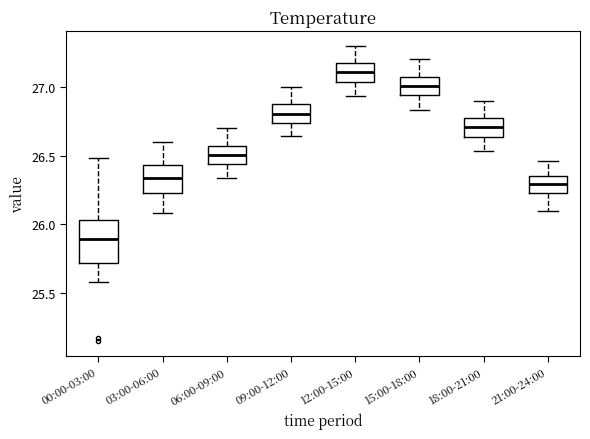

Which box's median line is the lowest?

00:00-03:00